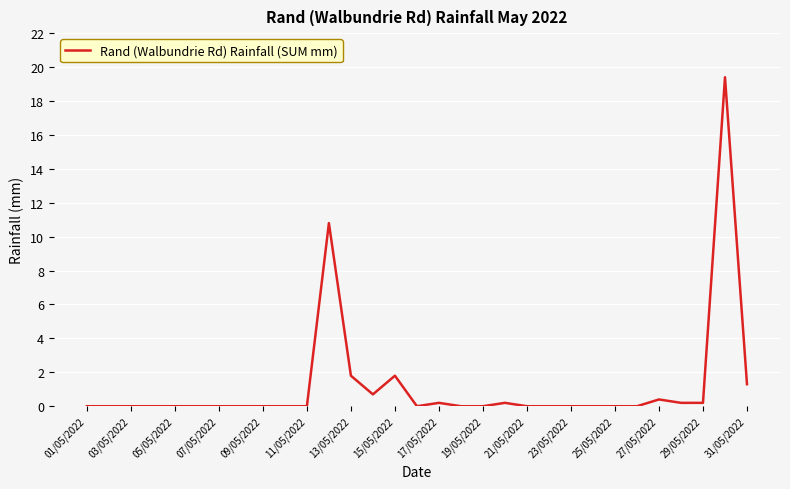

How many lines are shown in the chart?

1